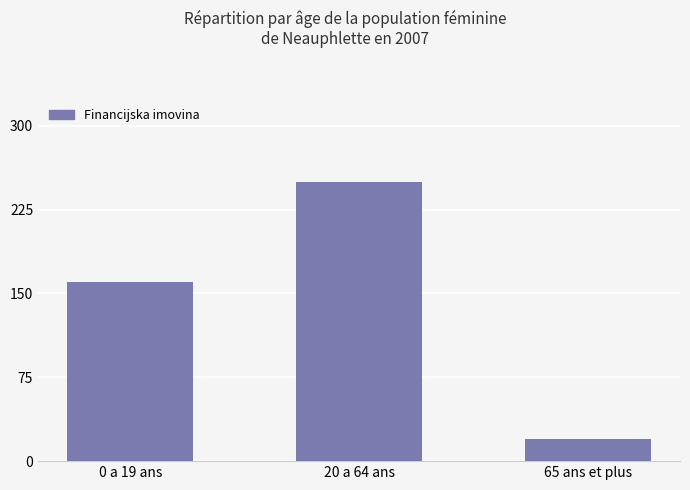

Is it true that the value at 20 a 64 ans is 441?

False